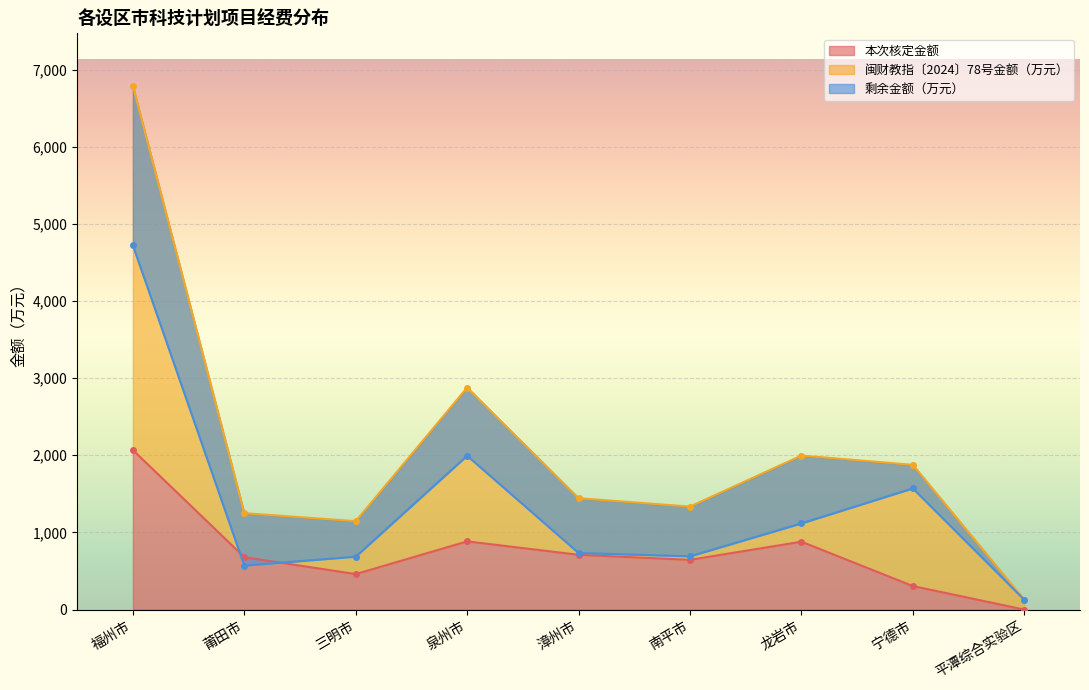

What is the label of the 3rd point from the right?

龙岩市